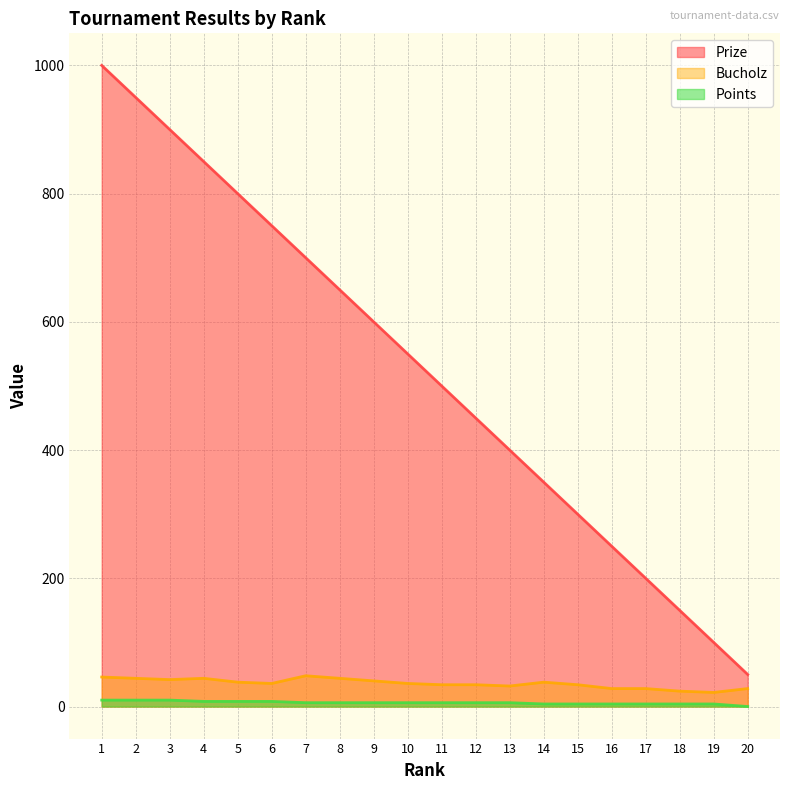

At how many categories does at least one series exceed 932?

2